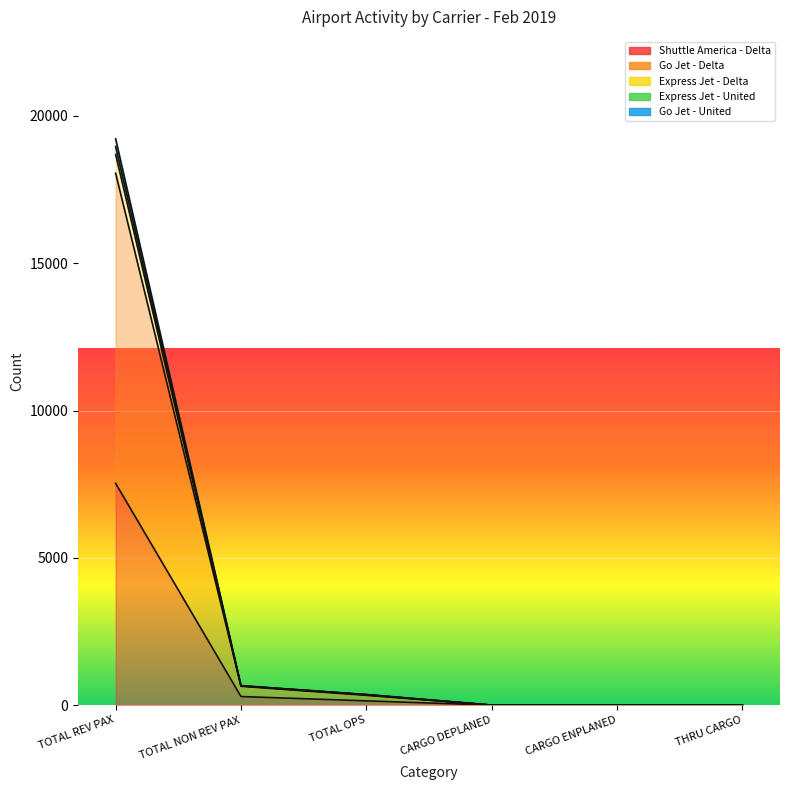

Reading left to right, transcribe all the data shown in this chart.

Shuttle America - Delta: 7527	291	144	0	0	0
Go Jet - Delta: 19224	661	360	0	0	0
Express Jet - Delta: 18958	657	356	0	0	0
Express Jet - United: 18692	653	352	0	0	0
Go Jet - United: 18056	638	330	0	0	0